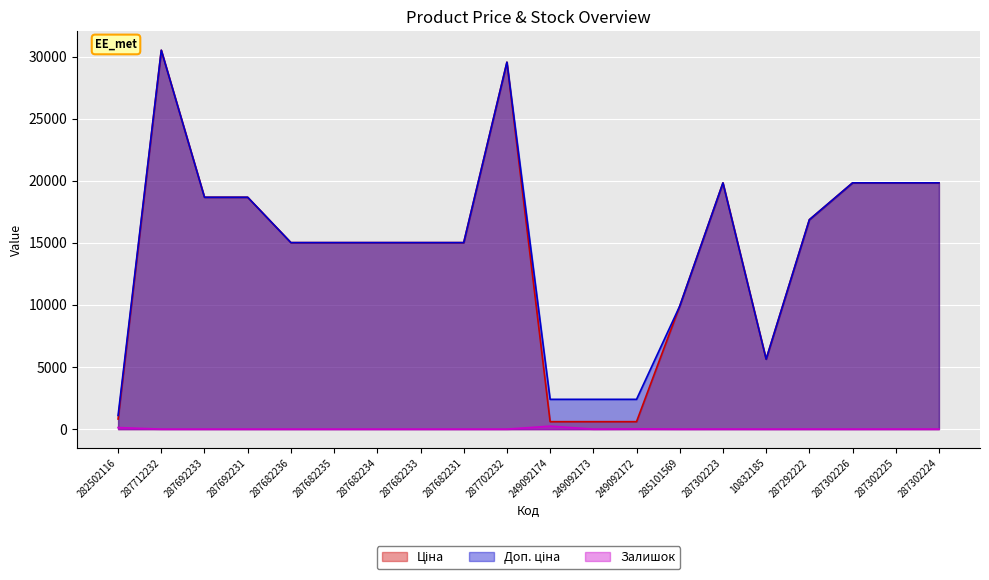

The value of Доп. ціна at 287292222 is 25702.2. True or false?

False